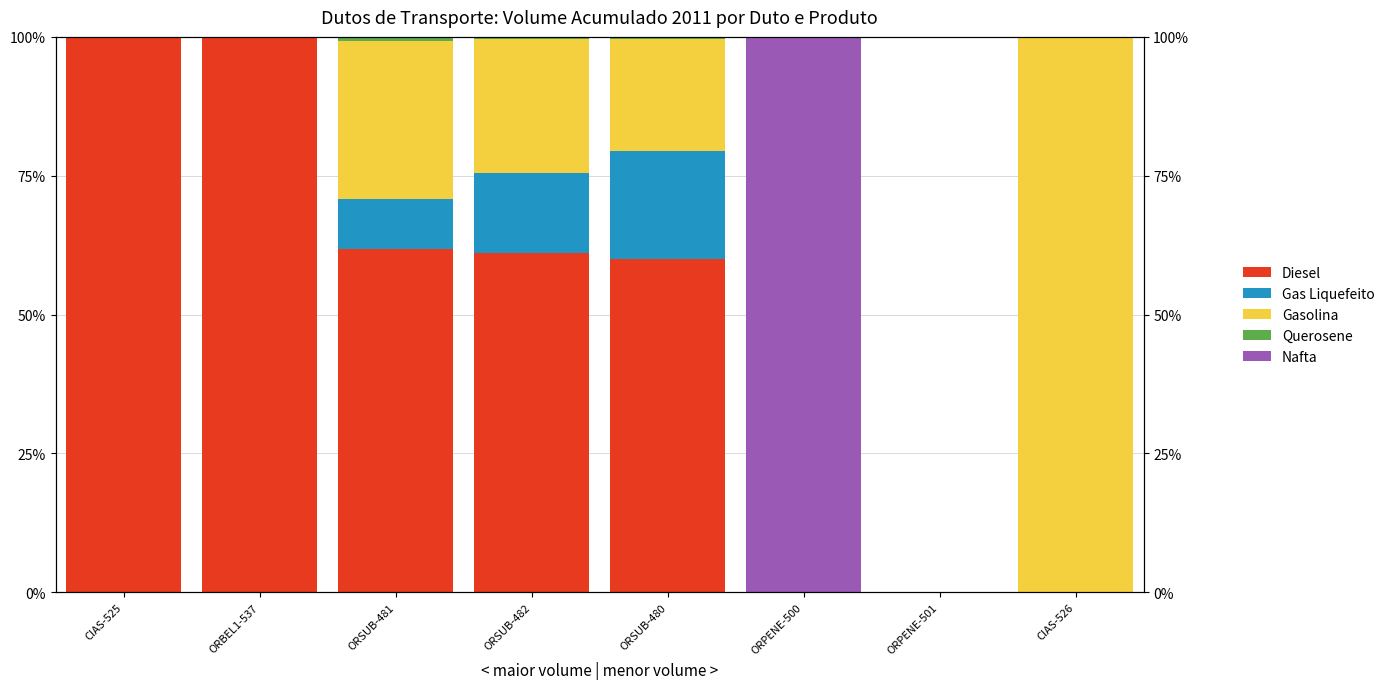

Which series has the largest range (max minus min)?

Diesel